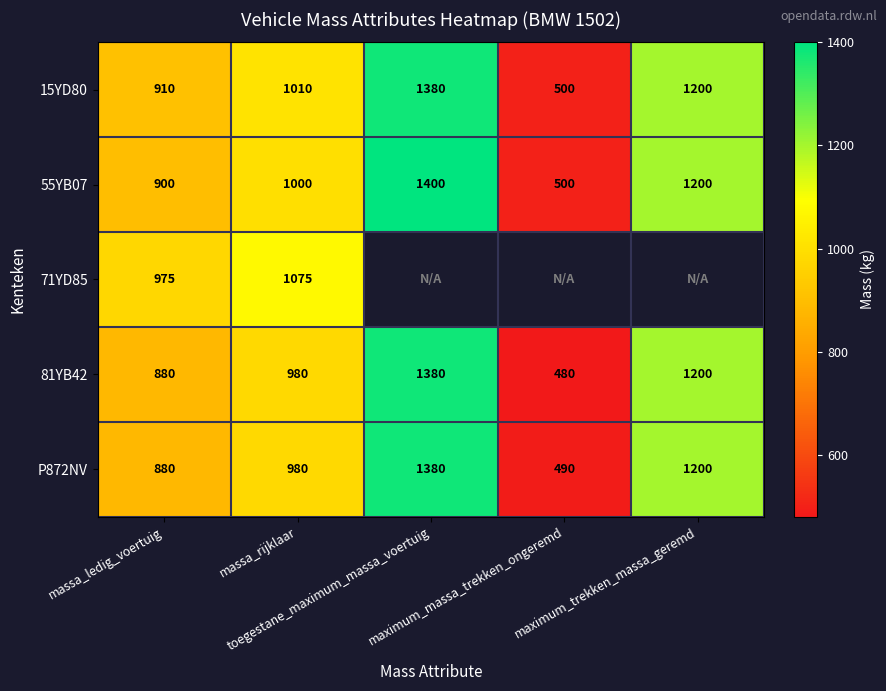

What is the difference between the maximum and minimum values in the 15YD80 series?

880